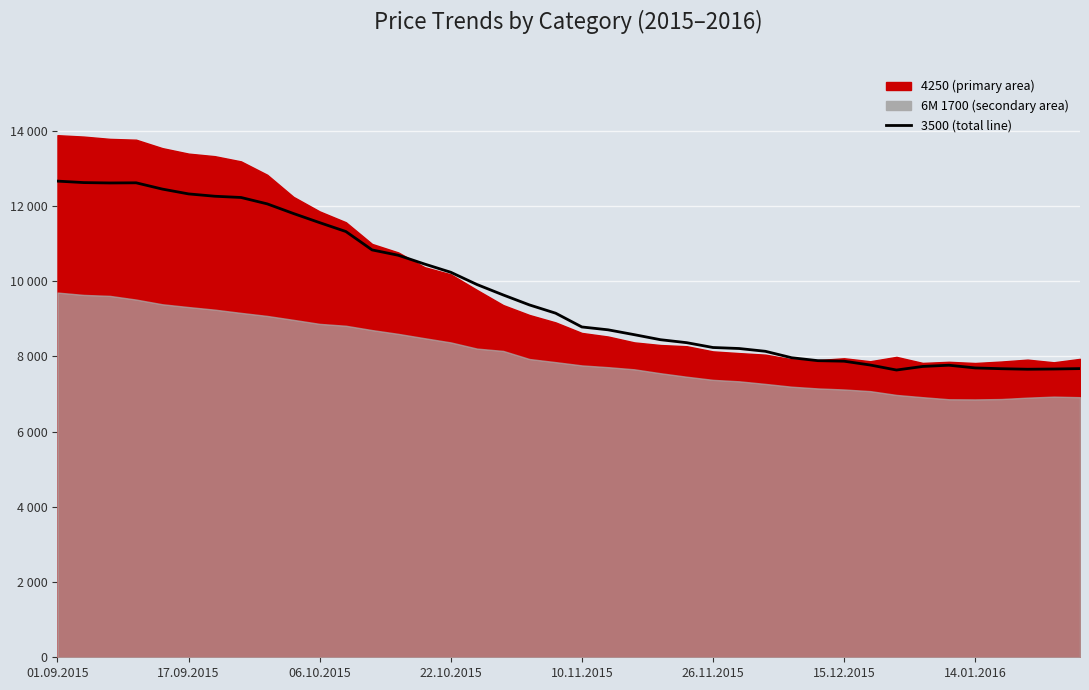

Approximately how many times larger is the value at 31 compared to 14?

0.7